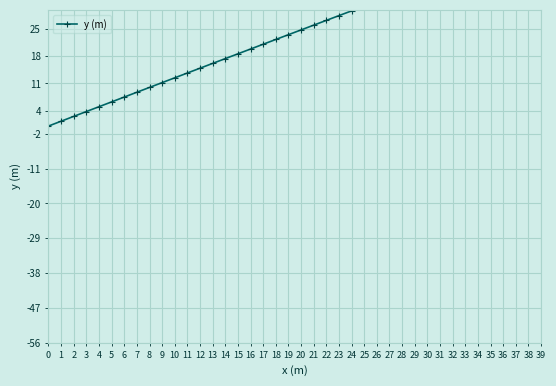

What is the difference between the values at 0 and 1?

1.3